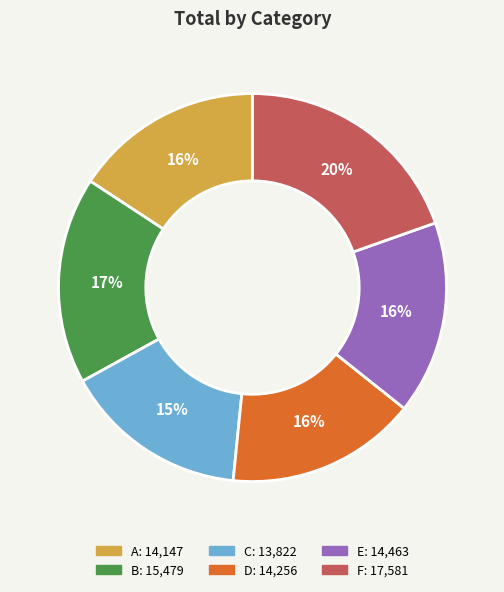

Which slice is the largest?

F